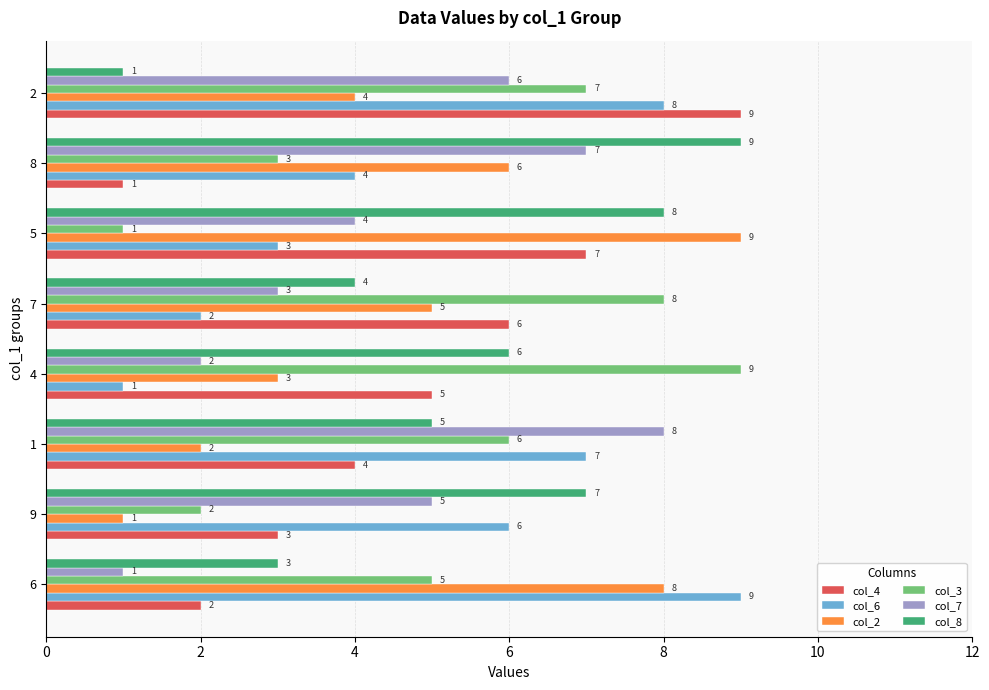

The col_2 series shows 1 at 1. True or false?

False